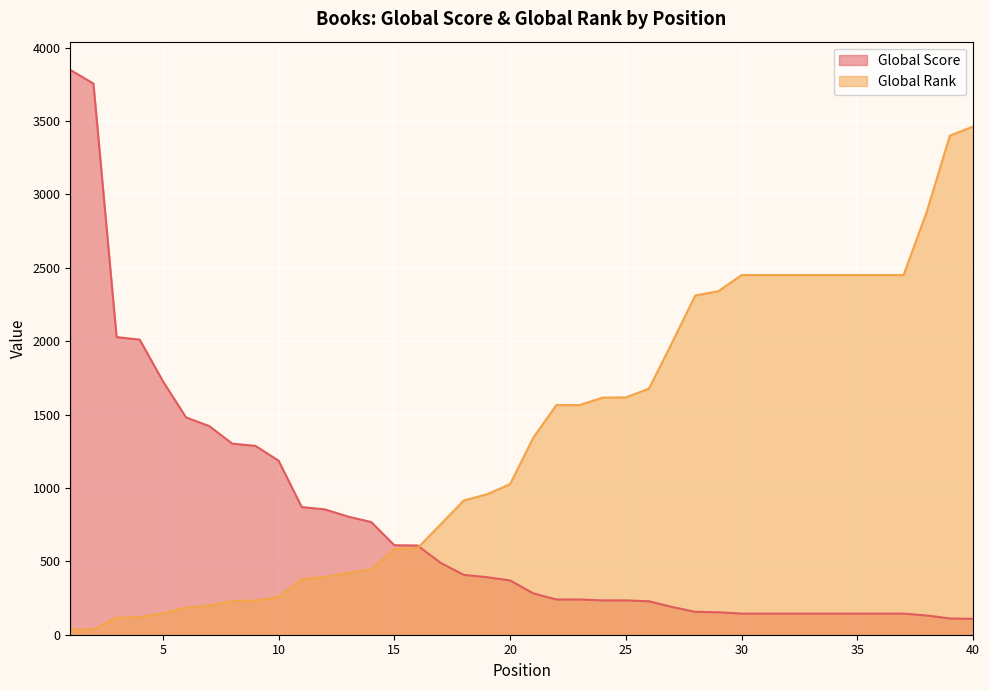

True or false: Global Score and Global Rank cross at least once.

True